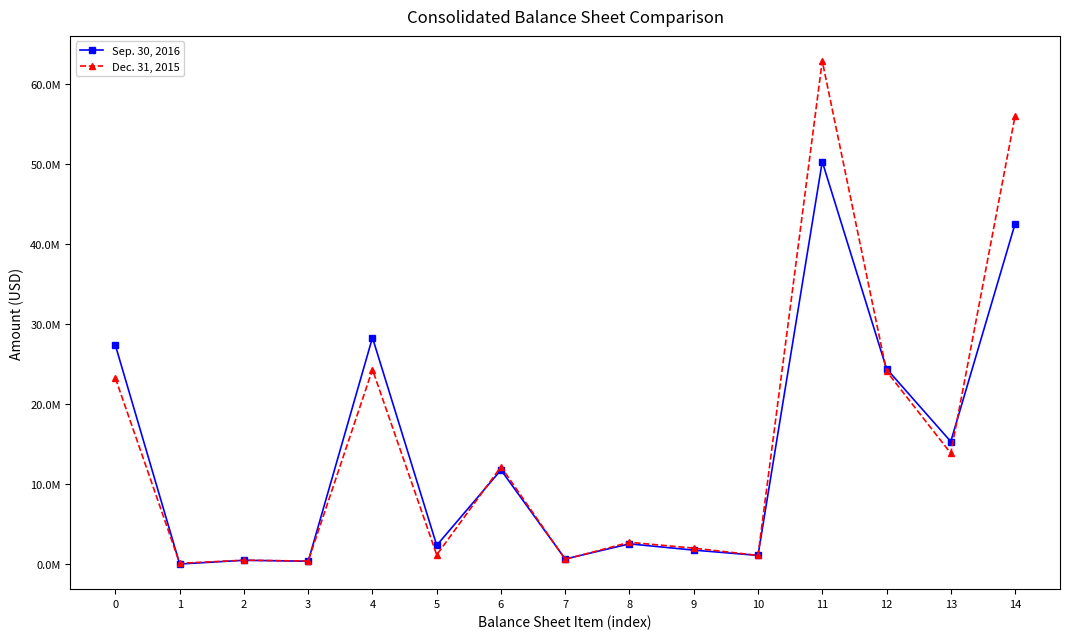

The value of Sep. 30, 2016 at 5 is 2390031. True or false?

True